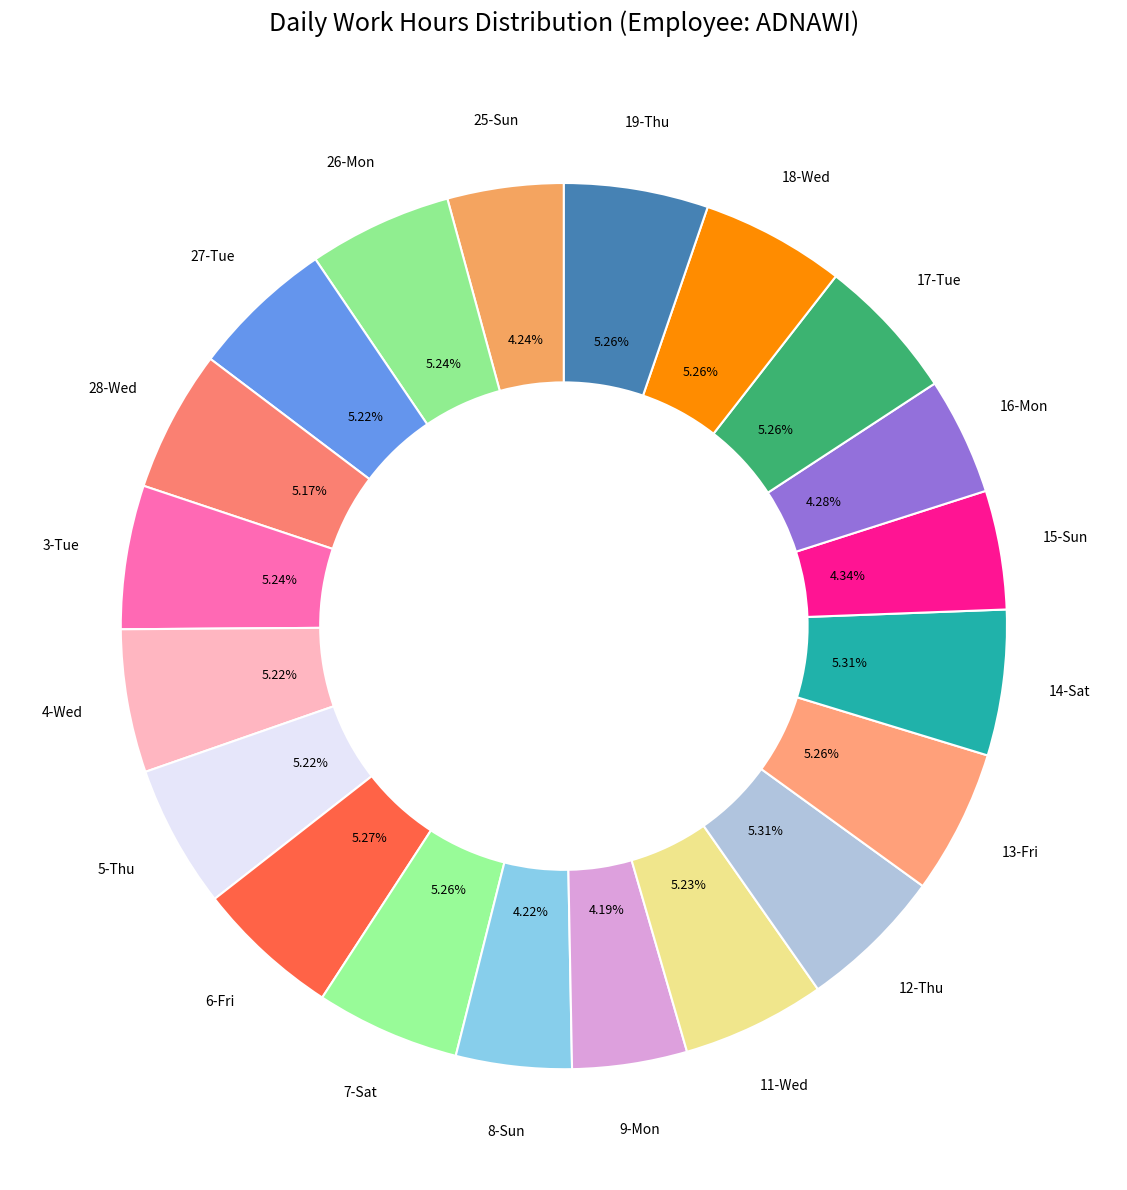

What percentage is NOT represented by 15-Sun?

95.7%